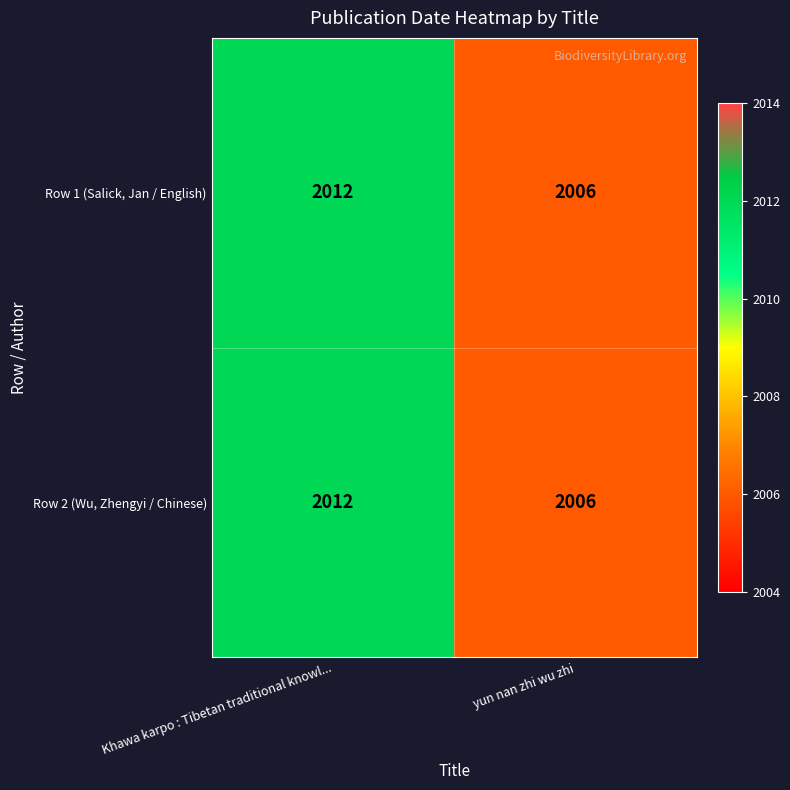

What is the maximum value for Row 1 (Salick, Jan / English)?

2012